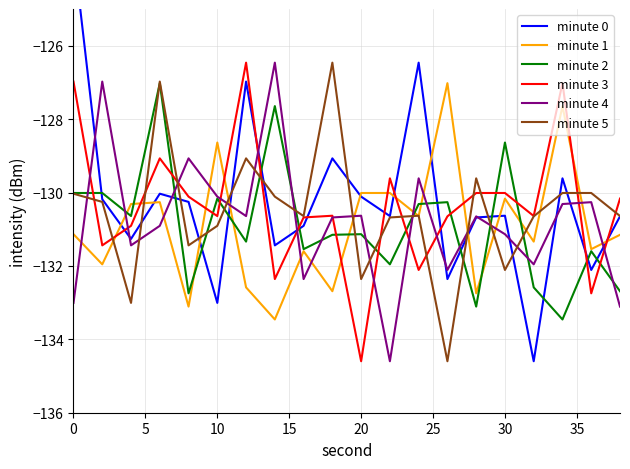

The minute 5 series shows -170.0 at 0. True or false?

False